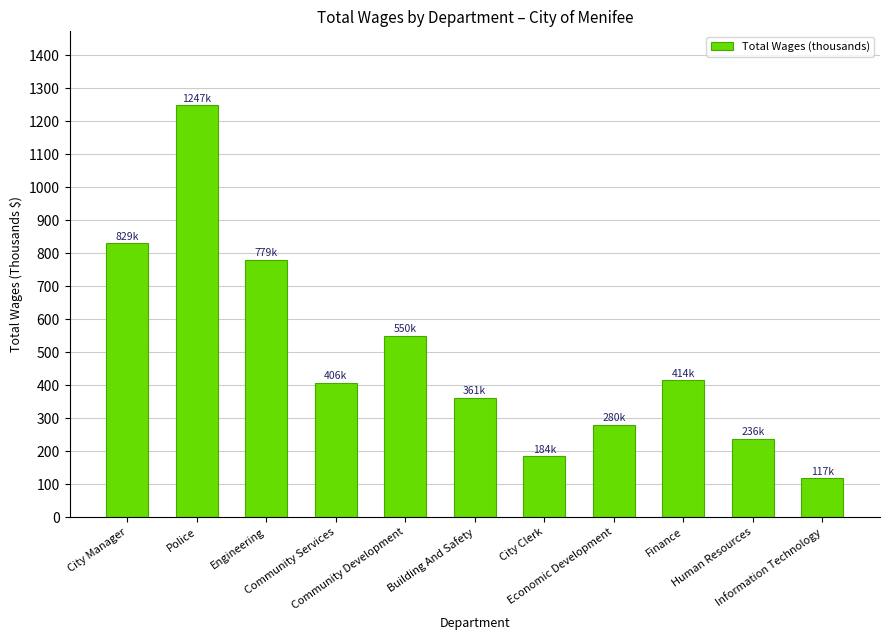

Reading right to left, extract all data points from this chart.

Information Technology=117.4	Human Resources=236.1	Finance=414.3	Economic Development=279.6	City Clerk=183.7	Building And Safety=361.3	Community Development=549.8	Community Services=406.3	Engineering=779.3	Police=1247.3	City Manager=829.4